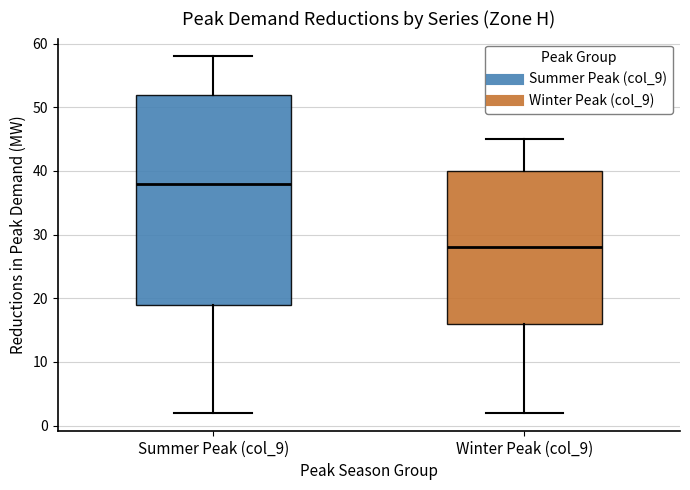

Where does the lower whisker of the box for Summer Peak (col_9) end on the y-axis? The values are not printed on the chart, so give them approximately, as read against the axis.

2